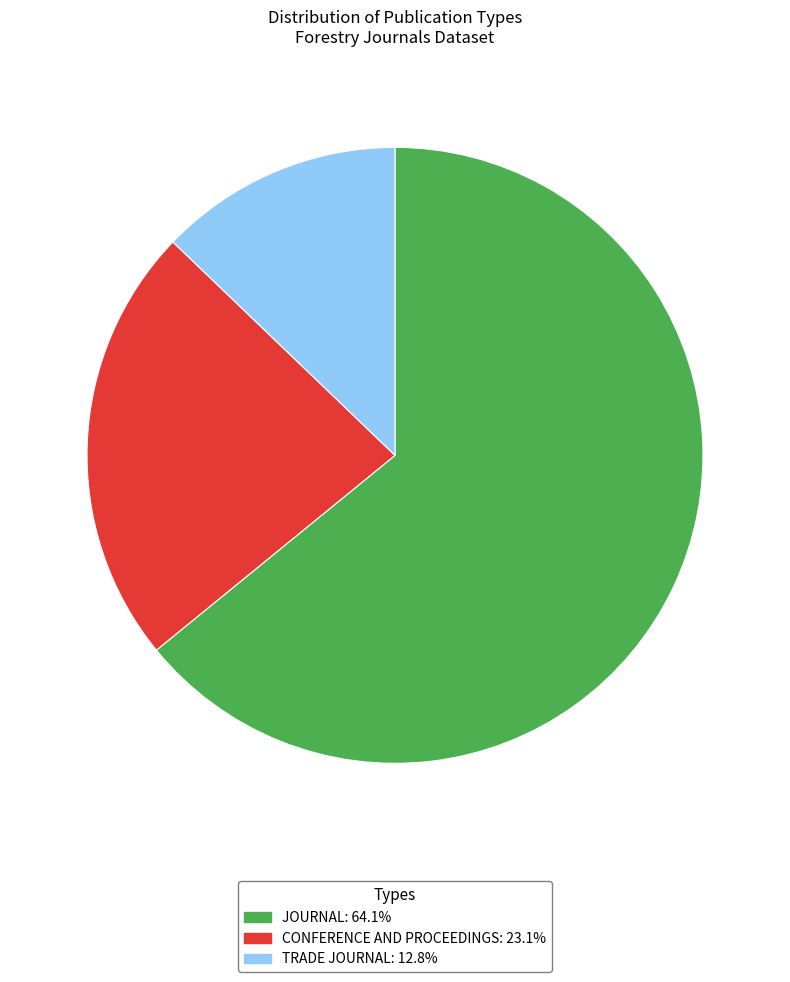

Is there any slice that represents more than half of the pie?

Yes